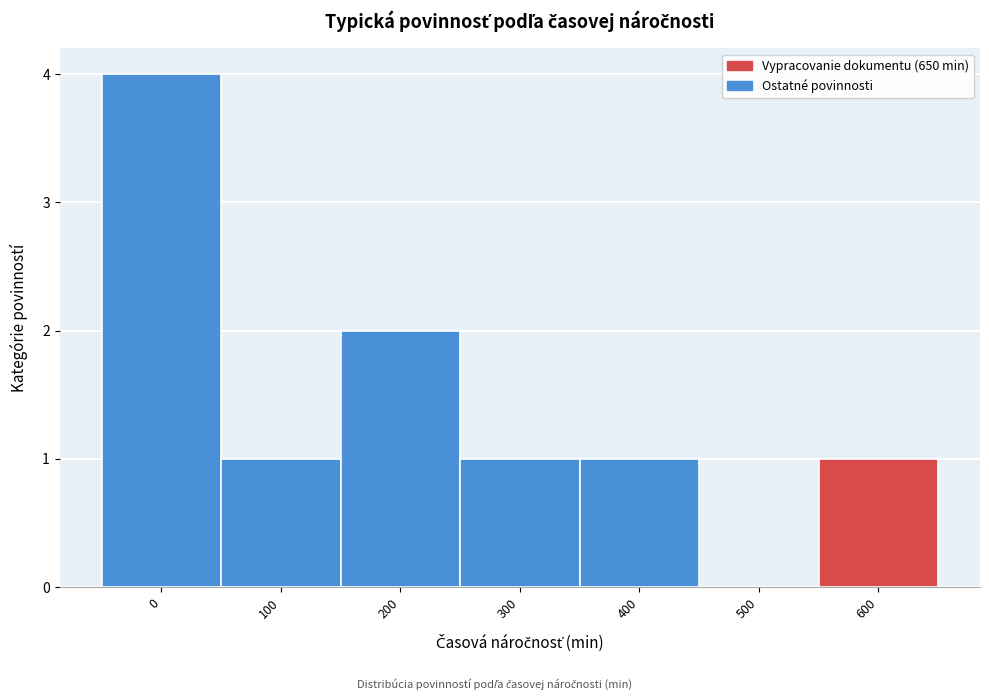

Reading left to right, extract all data points from this chart.

0=4	100=1	200=2	300=1	400=1	500=0	600=1